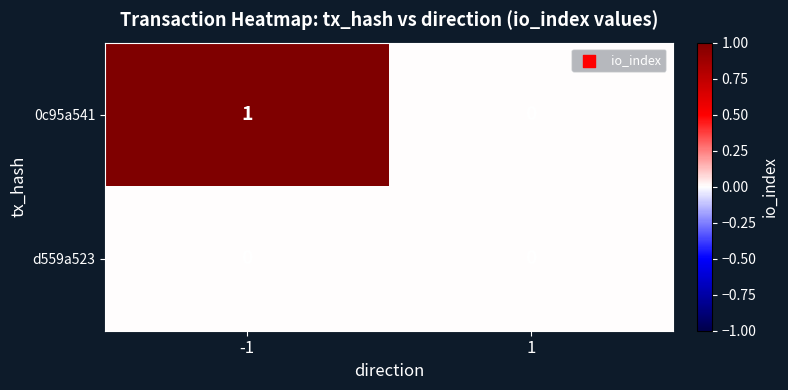

Is the value of 0c95a541 at -1 greater than the value of d559a523 at 1?

Yes